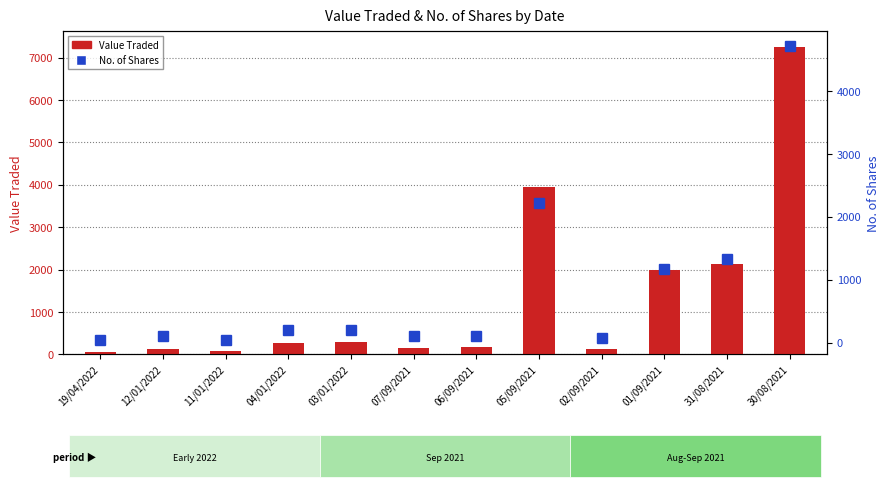

Which label corresponds to the smallest value in the chart?

19/04/2022